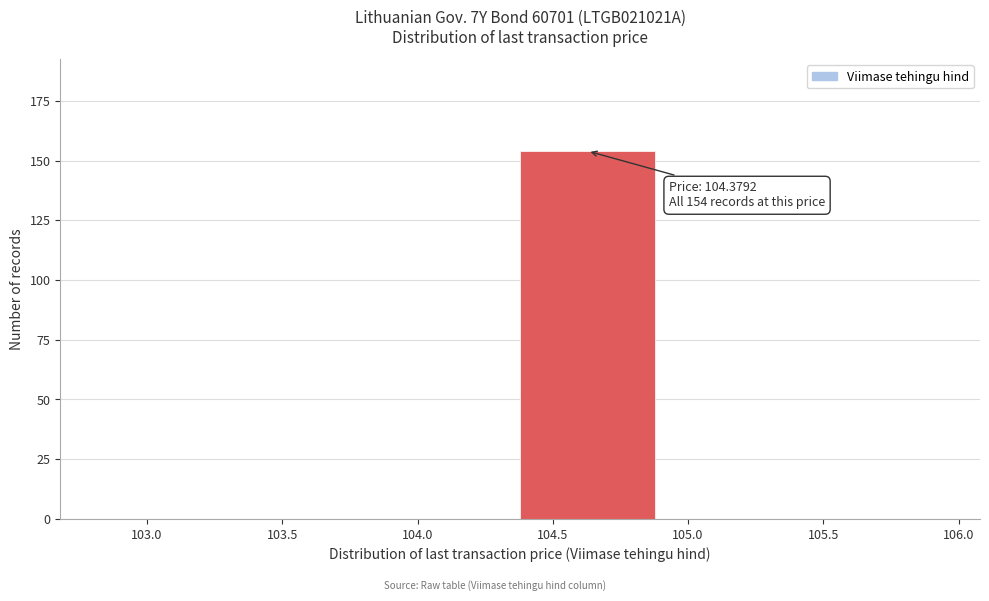

Which range on the x-axis has the tallest bar?

104.4 to 104.9